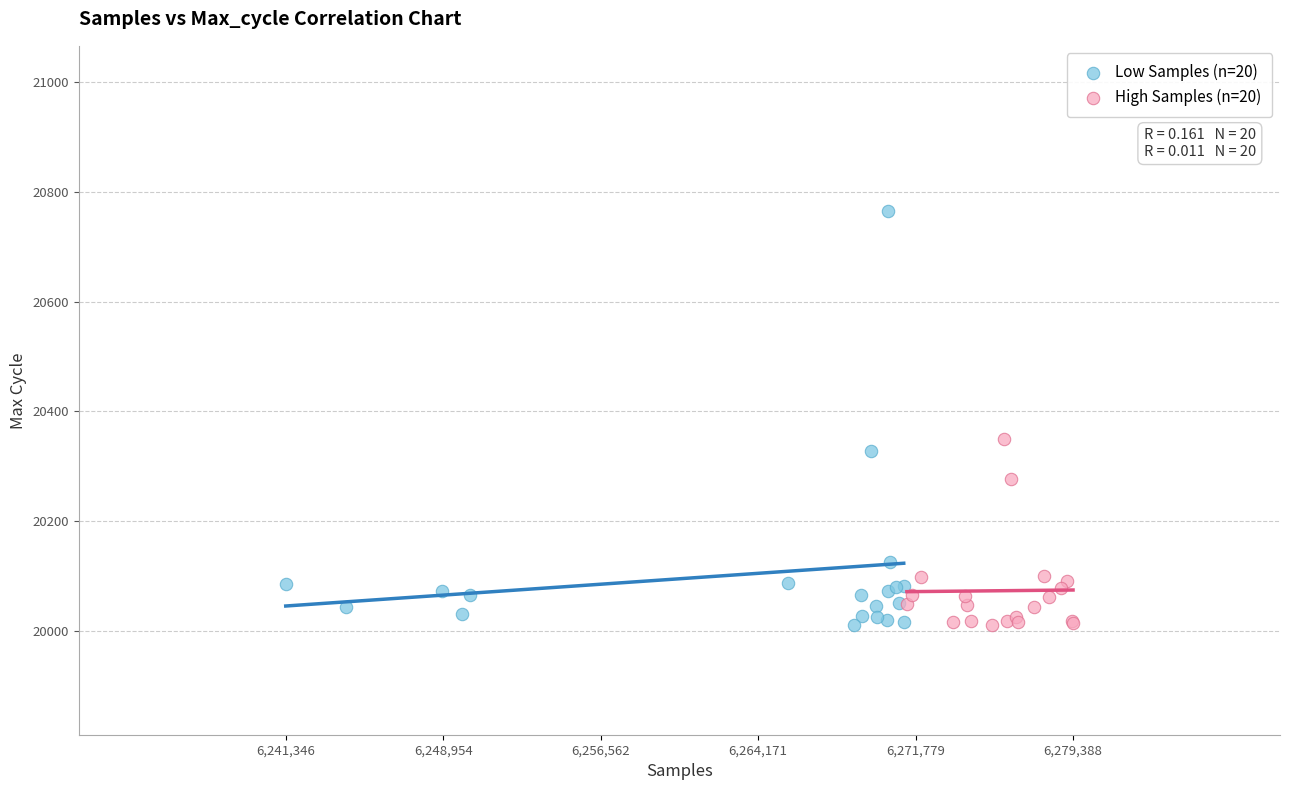

Which series reaches the maximum Y coordinate?

Low Samples (n=20)